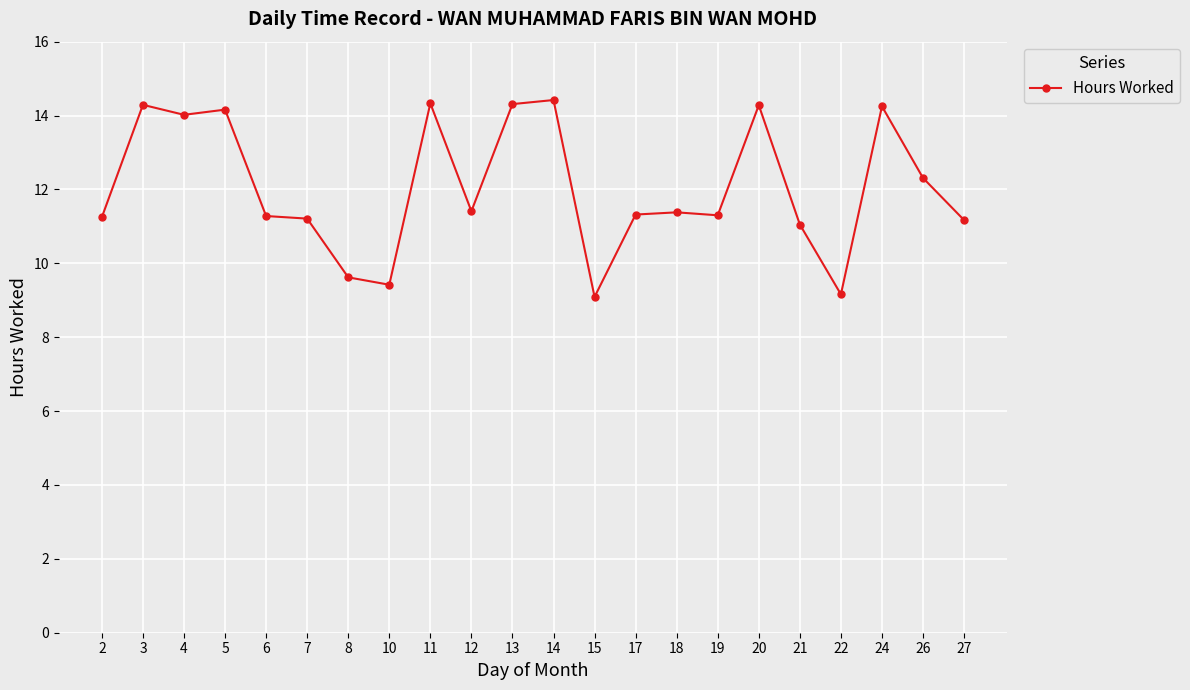

Where is the first local maximum?

3